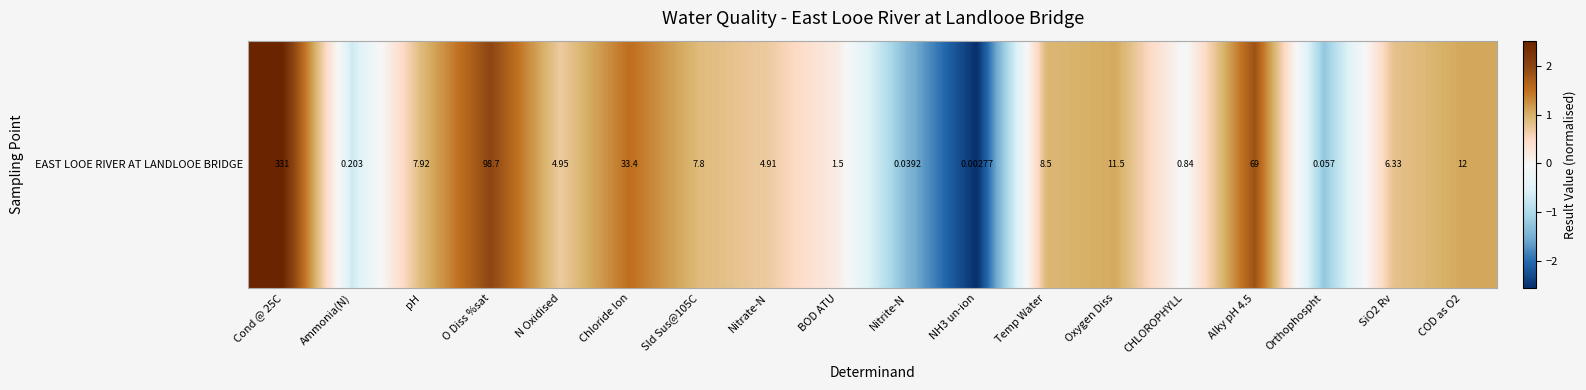

How many values exceed 0?

13